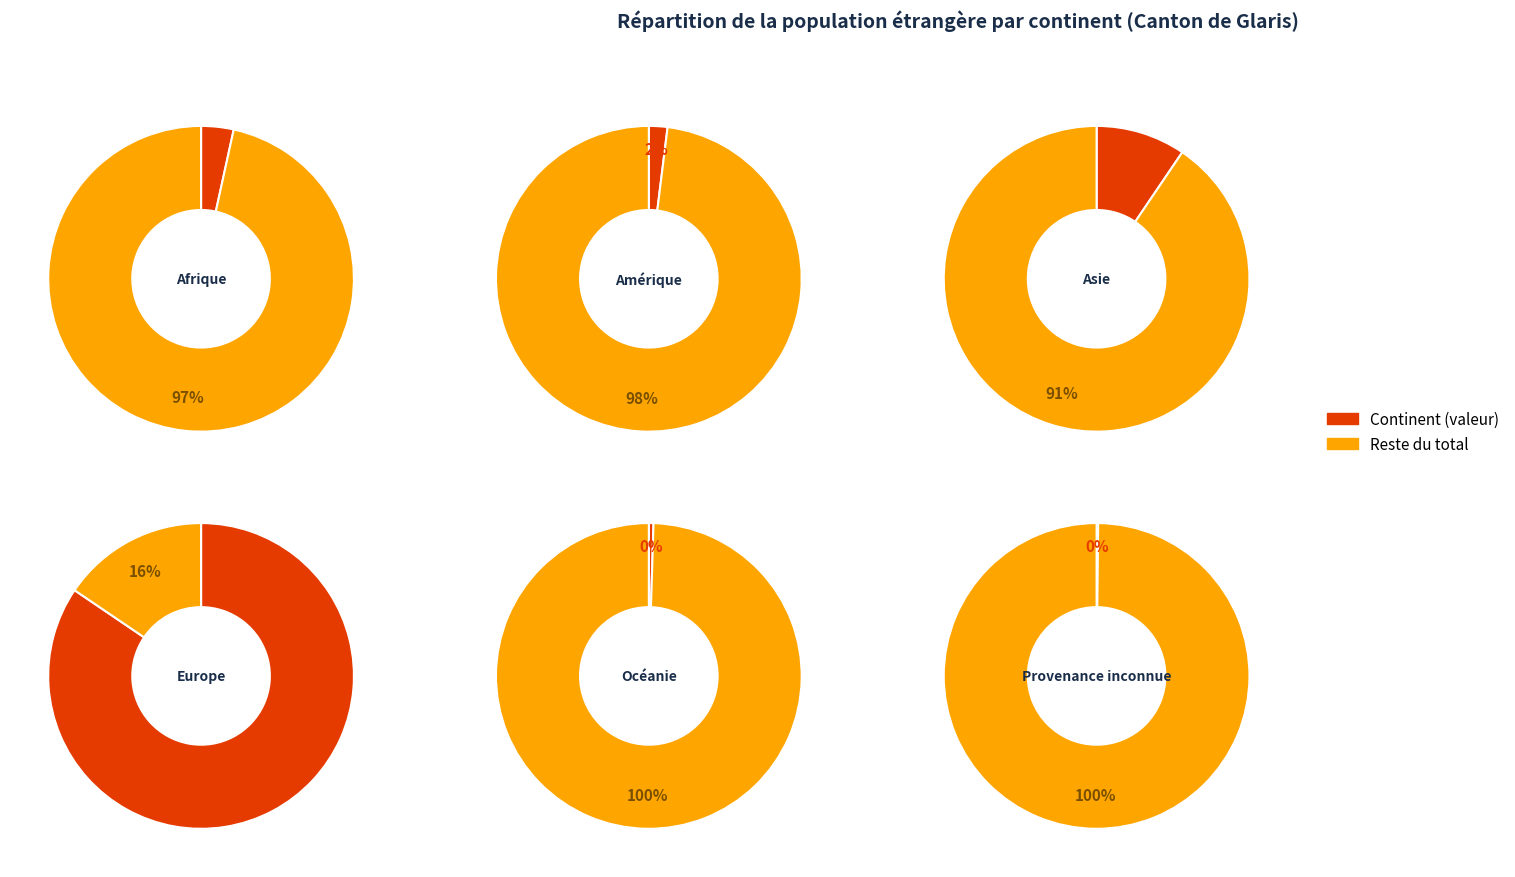

Which slice is the largest?

Europe